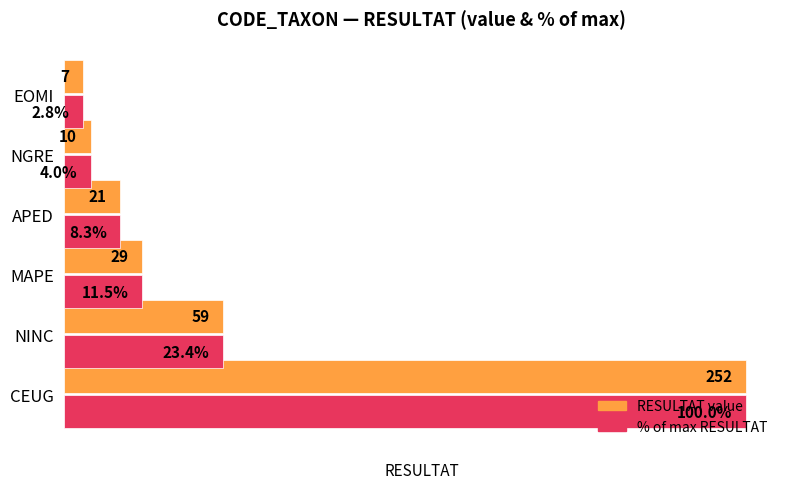

List the labels in order of % of max RESULTAT value, smallest first.

EOMI, NGRE, APED, MAPE, NINC, CEUG